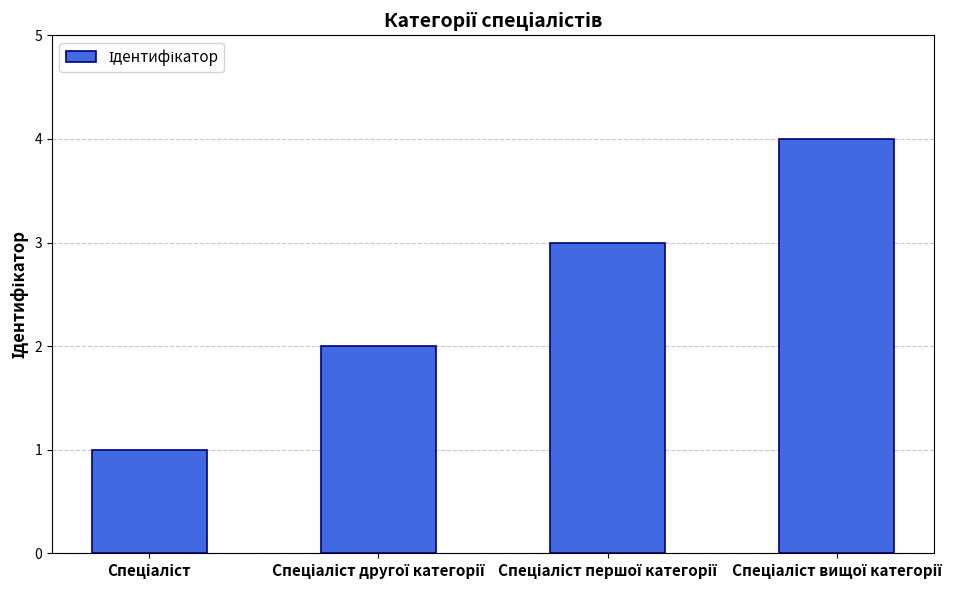

What is the difference between the maximum and minimum values?

3